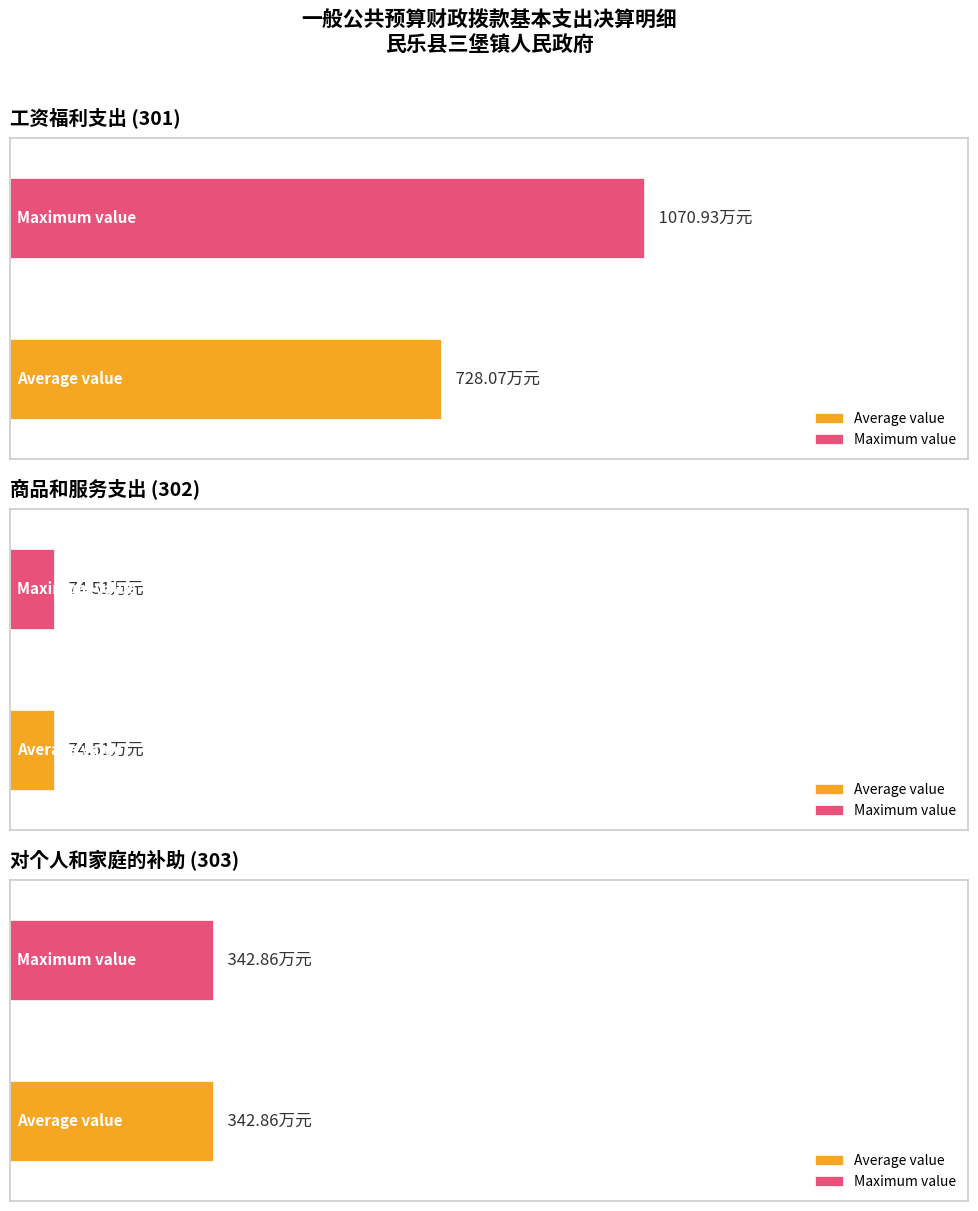

Which has a higher value, 对个人和家庭的补助 (303) or 工资福利支出 (301)?

工资福利支出 (301)